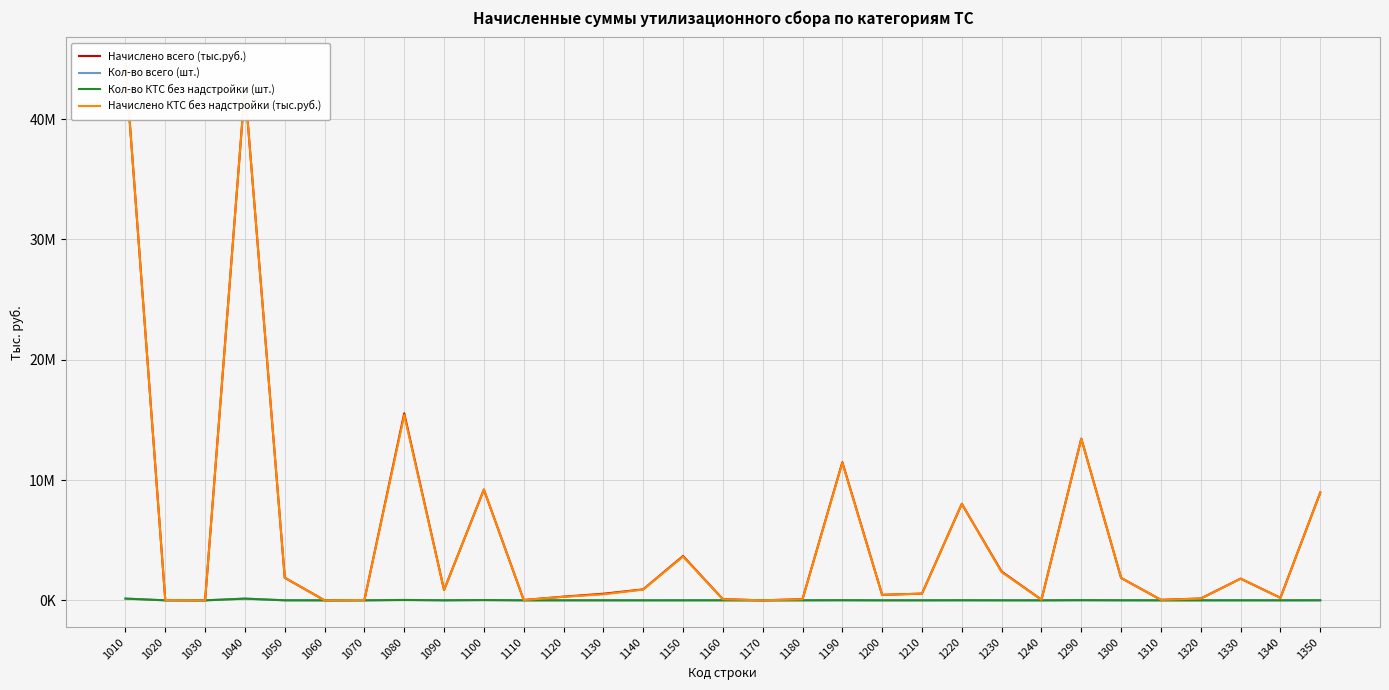

Count the number of categories in the chart.

31